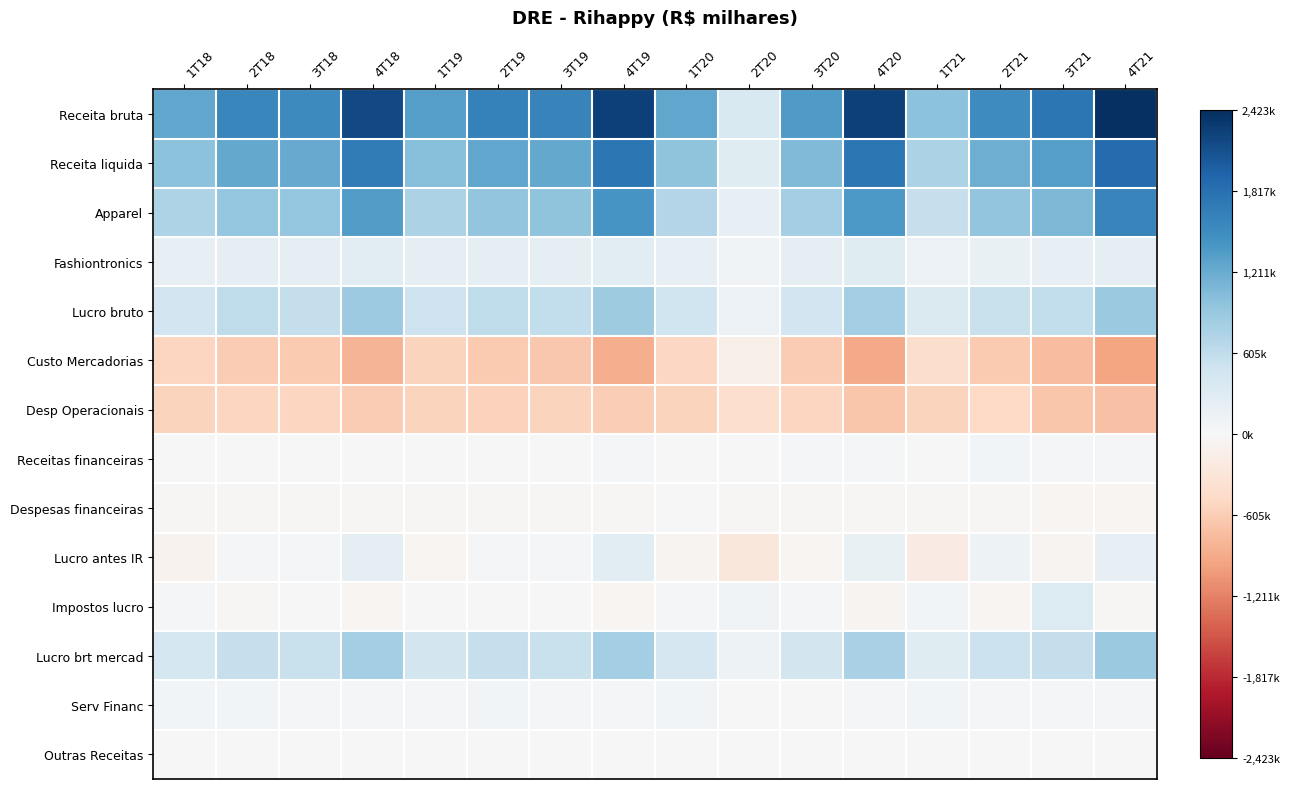

Reading right to left, list all the values displayed in this chart.

Receita bruta: 4T21=2423643	3T21=1743197	2T21=1532248	1T21=996807	4T20=2264078	3T20=1378767	2T20=374010	1T20=1251920	4T19=2267278	3T19=1609599	2T19=1629217	1T19=1335011	4T18=2177552	3T18=1547907	2T18=1574376	1T18=1266596
Receita liquida: 4T21=1862133	3T21=1339407	2T21=1175590	1T21=776075	4T20=1746993	3T20=1067151	2T20=294492	1T20=976850	4T19=1742444	3T19=1241889	2T19=1260330	1T19=1040513	4T18=1690729	3T18=1214188	2T18=1235291	1T18=998906
Apparel: 4T21=1601802	3T21=1085483	2T21=951289	1T21=565488	4T20=1392420	3T20=820644	2T20=194301	1T20=713687	4T19=1426361	3T19=974833	2T19=957681	1T19=767075	4T18=1354781	3T18=931325	2T18=939532	1T18=741068
Fashiontronics: 4T21=231264	3T21=199760	2T21=182654	1T21=142893	4T20=301187	3T20=228071	2T20=80819	1T20=191760	4T19=265751	3T19=210746	2T19=235743	1T19=213659	4T18=275135	3T18=228728	2T18=221120	1T18=190400
Lucro bruto: 4T21=898538	3T21=599338	2T21=548437	1T21=350996	4T20=822015	3T20=455025	2T20=143255	1T20=476331	4T19=858678	3T19=587857	2T19=620143	1T19=501433	4T18=871042	3T18=582358	2T18=624212	1T18=471531
Custo Mercadorias: 4T21=-963596	3T21=-740069	2T21=-627154	1T21=-425079	4T20=-924978	3T20=-612126	2T20=-151237	1T20=-500519	4T19=-883766	3T19=-654032	2T19=-640187	1T19=-539080	4T18=-819687	3T18=-631830	2T18=-611079	1T18=-527375
Desp Operacionais: 4T21=-707714	3T21=-663082	2T21=-483601	1T21=-538982	4T20=-672433	3T20=-515611	2T20=-406418	1T20=-544723	4T19=-601781	3T19=-543013	2T19=-554217	1T19=-531867	4T18=-619637	3T18=-520616	2T18=-517007	1T18=-535662
Receitas financeiras: 4T21=55427	3T21=33557	2T21=70879	1T21=16325	4T20=52841	3T20=48234	2T20=14850	1T20=18426	4T19=20604	3T19=11660	2T19=11295	1T19=7981	4T18=10221	3T18=9065	2T18=11746	1T18=14971
Despesas financeiras: 4T21=-51698	3T21=-38338	2T21=-20599	1T21=-21259	4T20=-21834	3T20=-27204	2T20=-21099	1T20=-12157	4T19=-25004	3T19=-35115	2T19=-33185	1T19=-25055	4T18=-28601	3T18=-24330	2T18=-19878	1T18=-22586
Lucro antes IR: 4T21=194476	3T21=-70426	2T21=118002	1T21=-194521	4T20=181810	3T20=-39767	2T20=-269686	1T20=-74559	4T19=251443	3T19=21111	2T19=44089	1T19=-42721	4T18=221825	3T18=39682	2T18=52539	1T18=-88495
Impostos lucro: 4T21=-34732	3T21=322237	2T21=-39780	1T21=64467	4T20=-65465	3T20=19826	2T20=88134	1T20=28666	4T19=-51315	3T19=-7240	2T19=-14962	1T19=13840	4T18=-49776	3T18=-7571	2T18=-23249	1T18=28682
Lucro brt mercad: 4T21=890294	3T21=568994	2T21=522346	1T21=288813	4T20=789258	3T20=452776	2T20=126252	1T20=413937	4T19=827598	3T19=540515	2T19=563714	1T19=447773	4T18=827326	3T18=540770	2T18=565436	1T18=418655
Serv Financ: 4T21=25199	3T21=49605	2T21=37682	1T21=62488	4T20=49110	3T20=16032	2T20=15885	1T20=68232	4T19=47622	3T19=52467	2T19=61008	1T19=55305	4T18=56289	3T18=53600	2T18=72711	1T18=58672
Outras Receitas: 4T21=3869	3T21=4559	2T21=3965	1T21=5206	4T20=4276	3T20=2404	2T20=3487	1T20=3171	4T19=2710	3T19=3843	2T19=5898	1T19=4474	4T18=4524	3T18=535	2T18=1928	1T18=8766